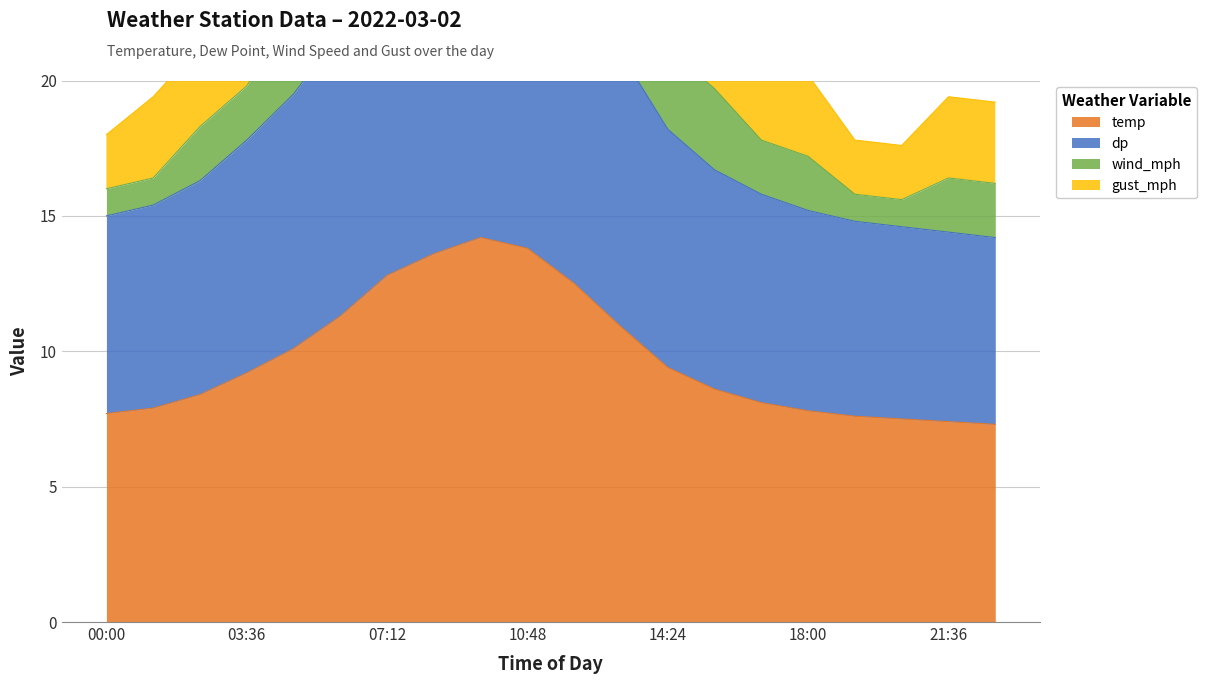

Which category has the highest value across all series?

09:36